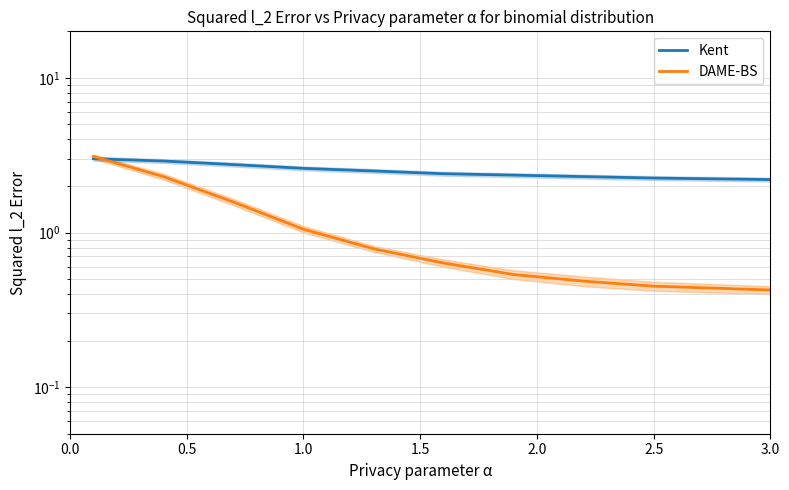

What are all the series names shown in the legend?

Kent, DAME-BS